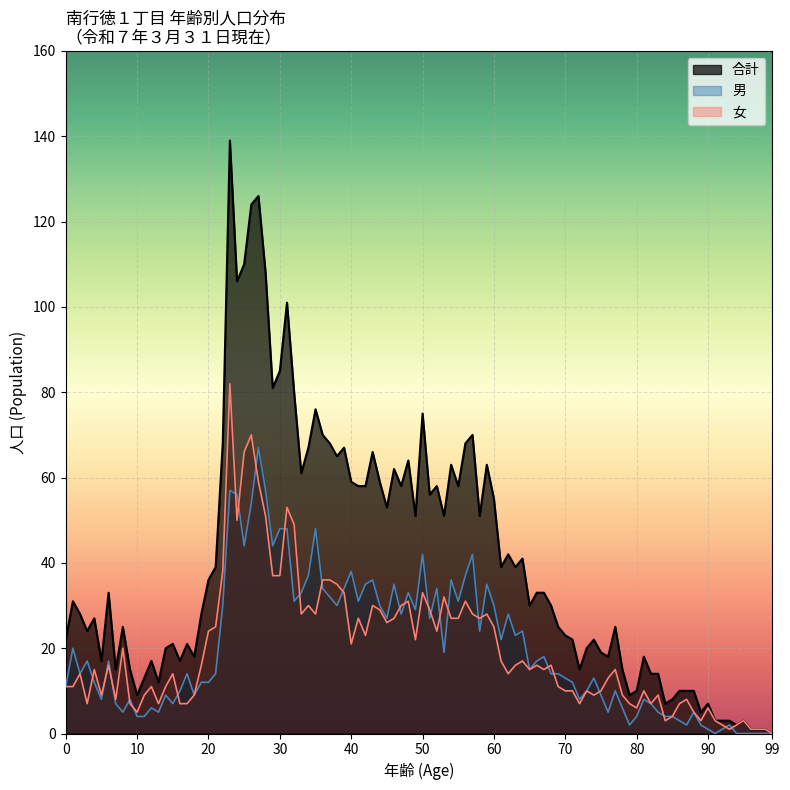

Which has a higher value, 1 or 0?

1